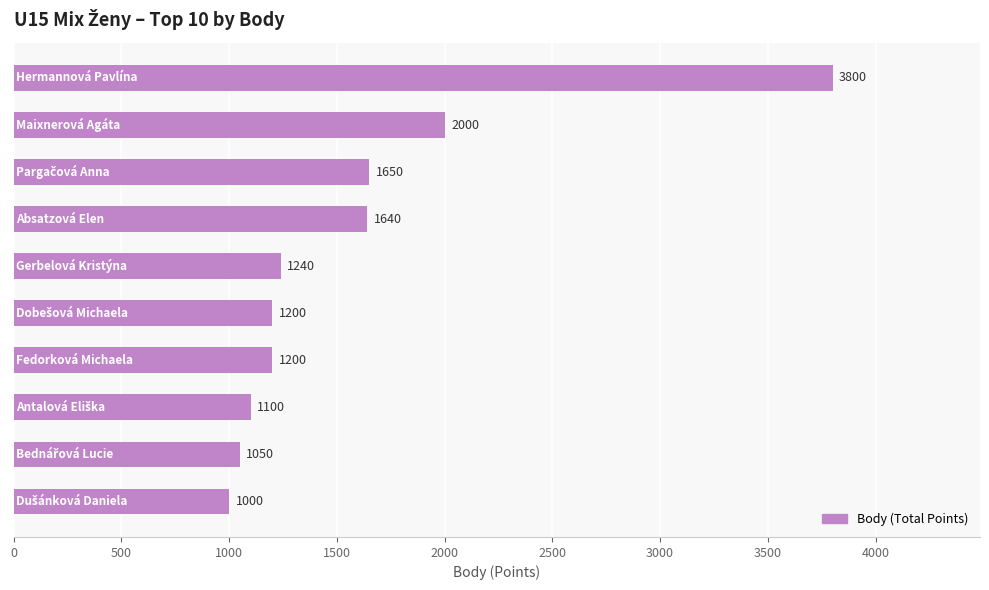

How many categories are shown in the chart?

10